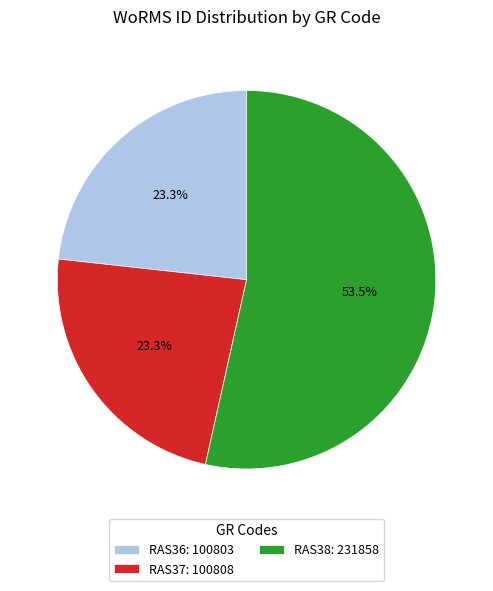

Between RAS36: 100803 and RAS38: 231858, which is larger?

RAS38: 231858